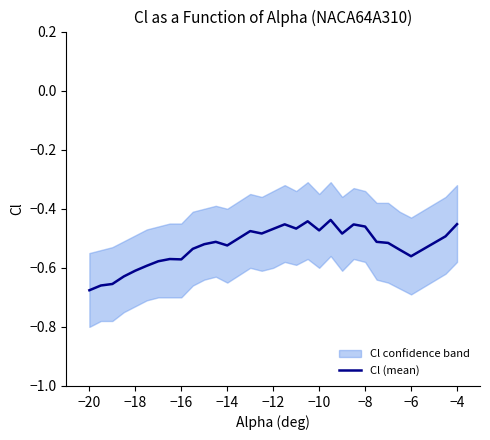

What is the greatest value displayed?

-0.4